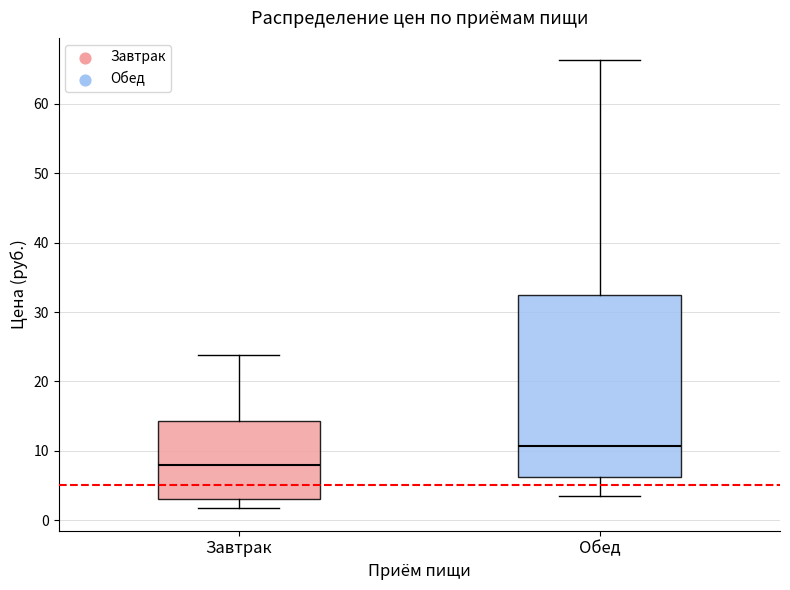

Which box's median line is the highest?

Обед